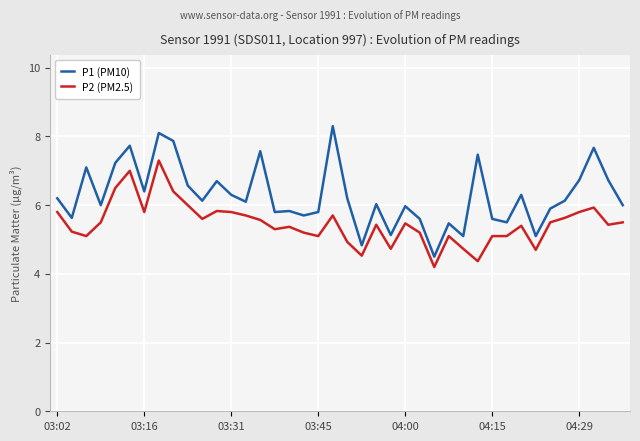

Which series has the largest total across all categories?

P1 (PM10)